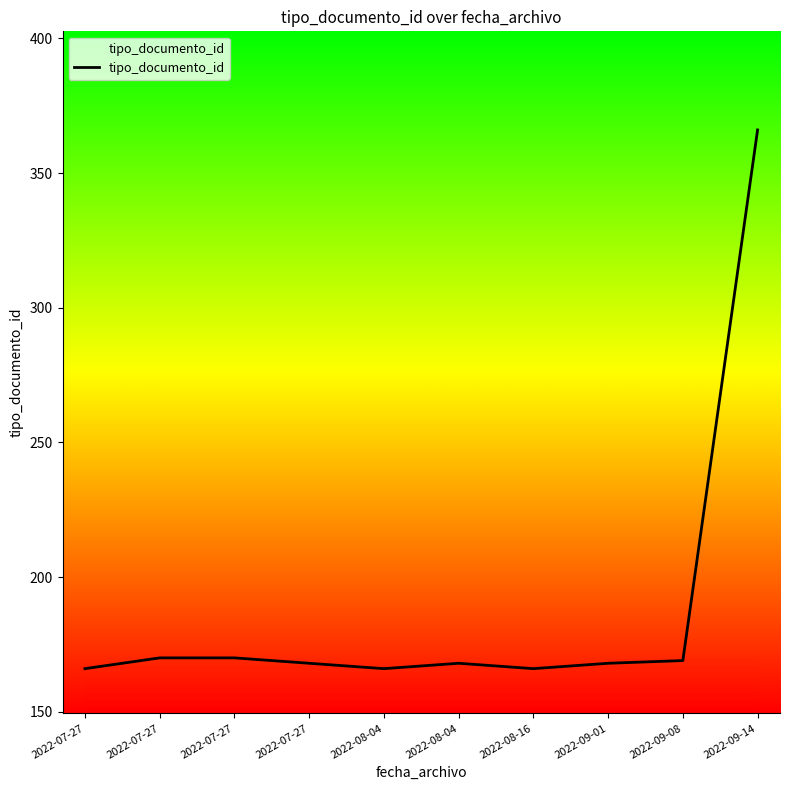

Rank the categories by value from highest to lowest.

2022-09-14, 2022-07-27, 2022-07-27, 2022-09-08, 2022-07-27, 2022-08-04, 2022-09-01, 2022-07-27, 2022-08-04, 2022-08-16